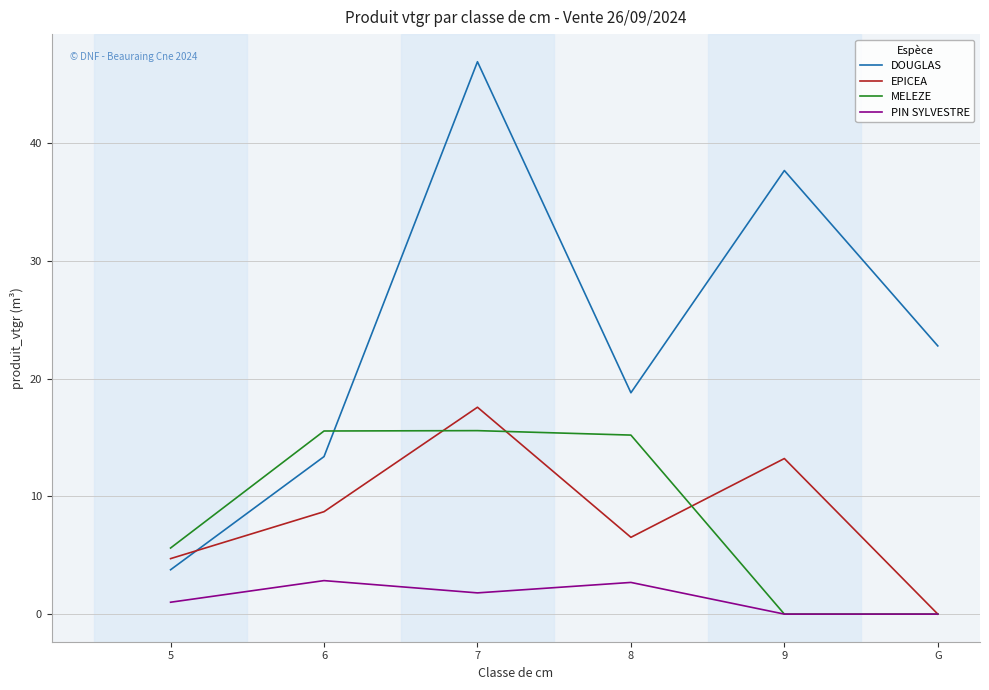

List the labels in order of DOUGLAS value, largest first.

7, 9, G, 8, 6, 5